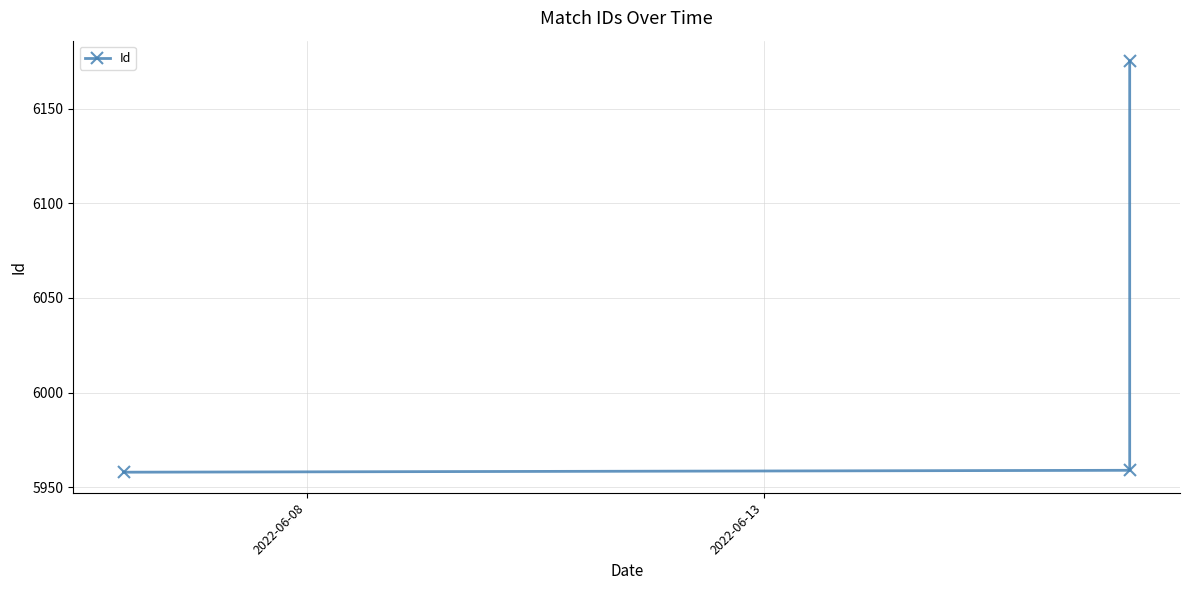

True or false: the data shows 5959 at 2022-06-13.

True